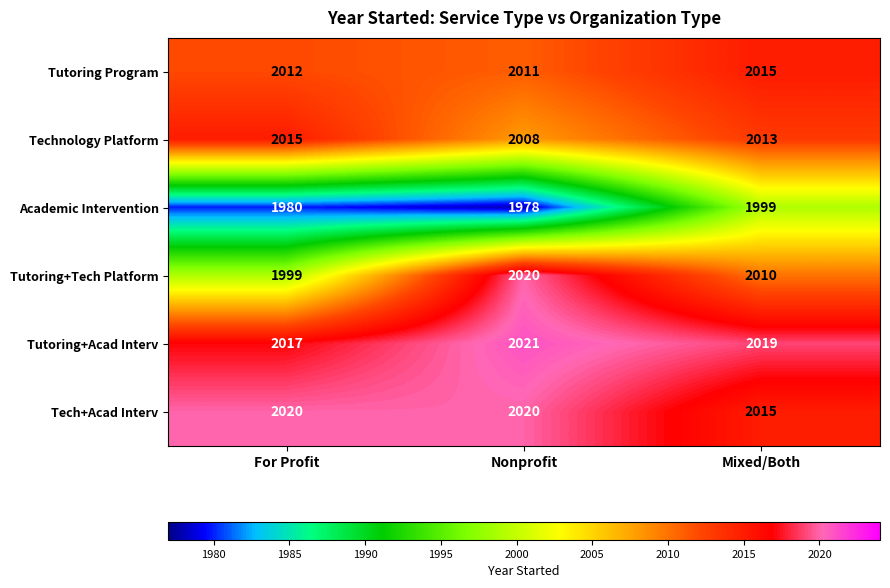

What is the difference between the maximum and minimum values in the Tutoring+Acad Interv series?

4